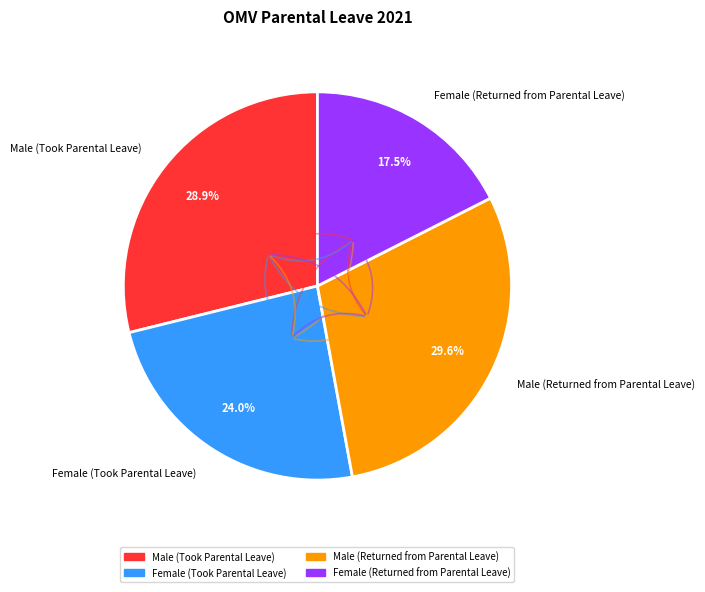

Does Female (Took Parental Leave) represent more than half of the total?

No